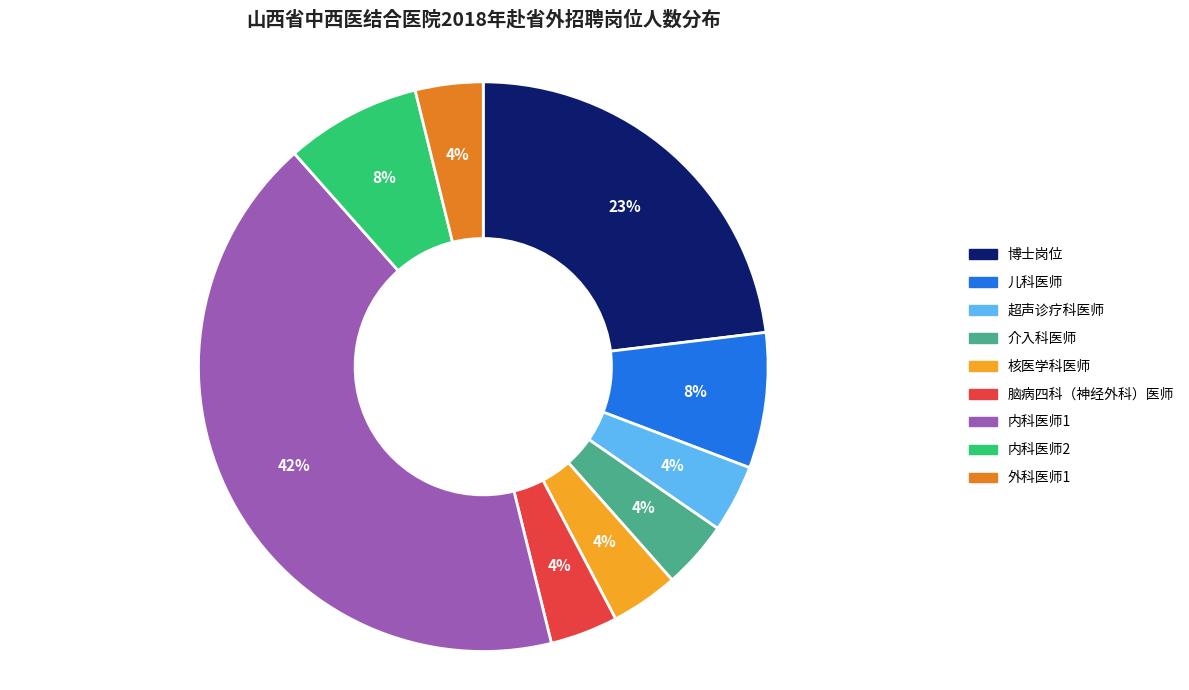

To the nearest percent, what portion does 介入科医师 represent?

4%